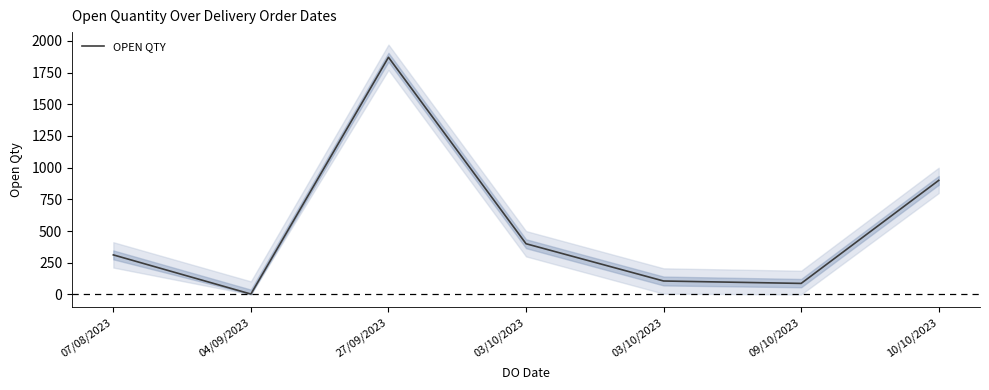

At which label does the data first exceed 312?

27/09/2023